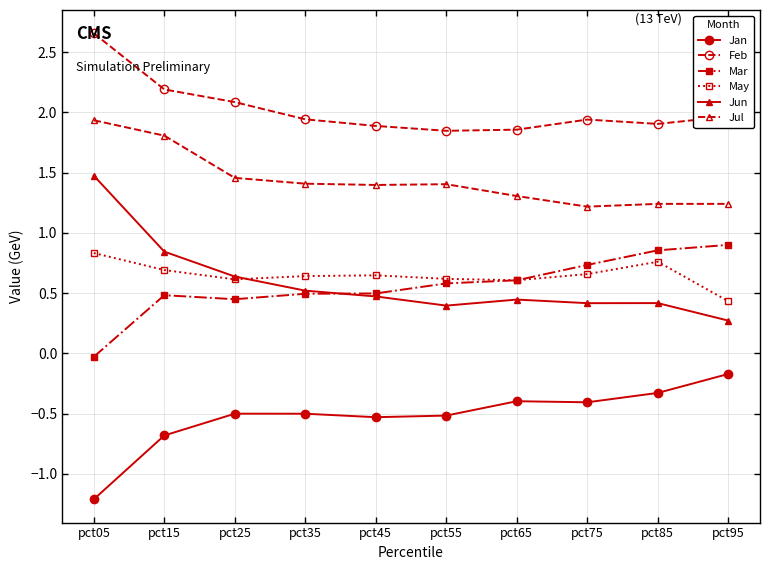

What is the smallest value displayed?

-1.2